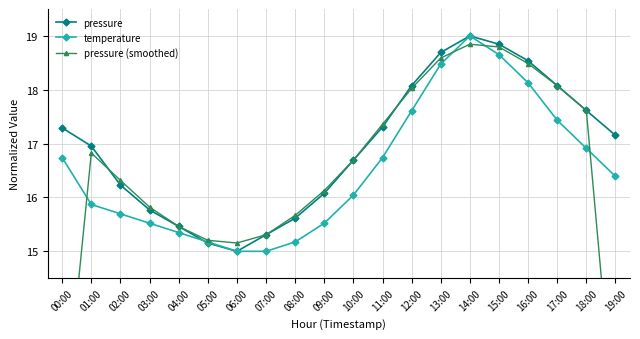

Between 00:00 and 01:00, which series saw the biggest shift?

pressure (smoothed)